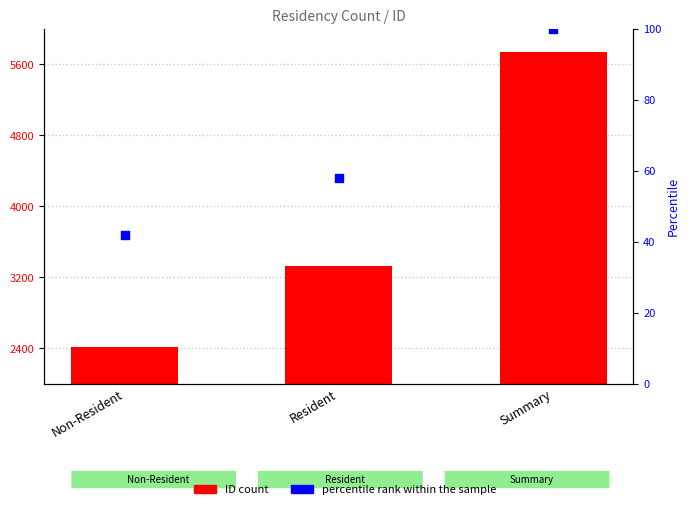

Which series contains the highest Y value?

ID Count